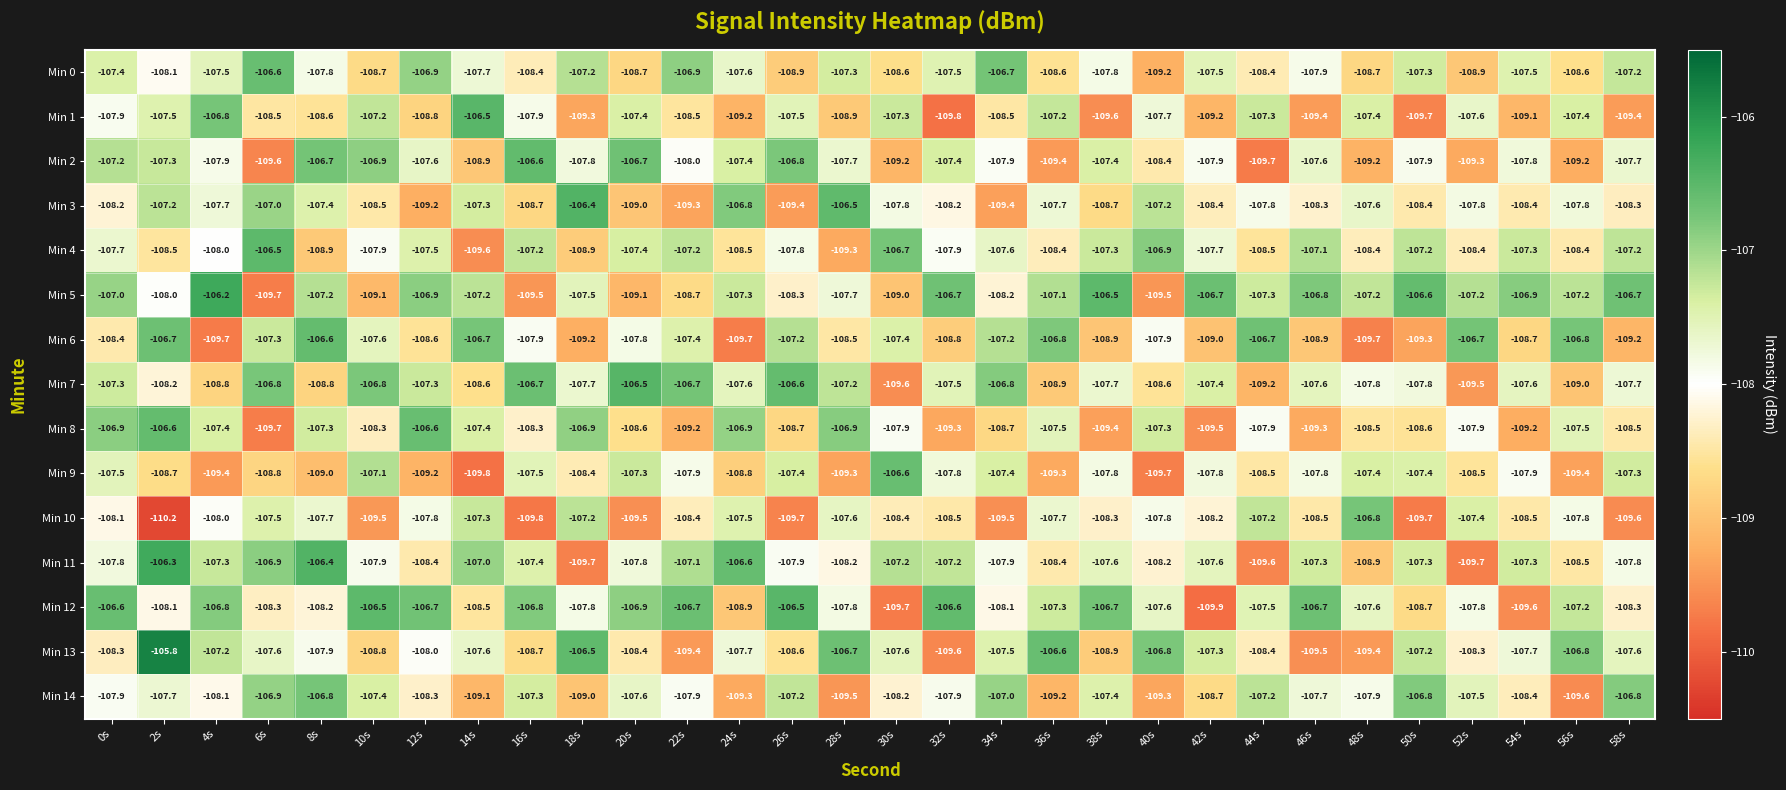

Which series changed the most between 34s and 44s?

Min 7